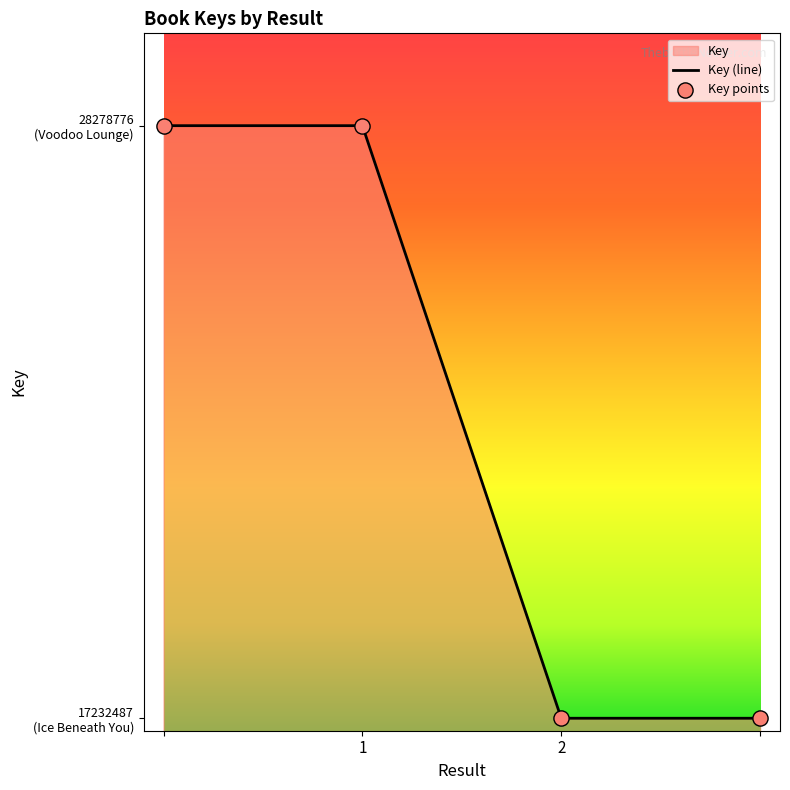

Approximately how many times larger is the value at 2 compared to 1?

0.6